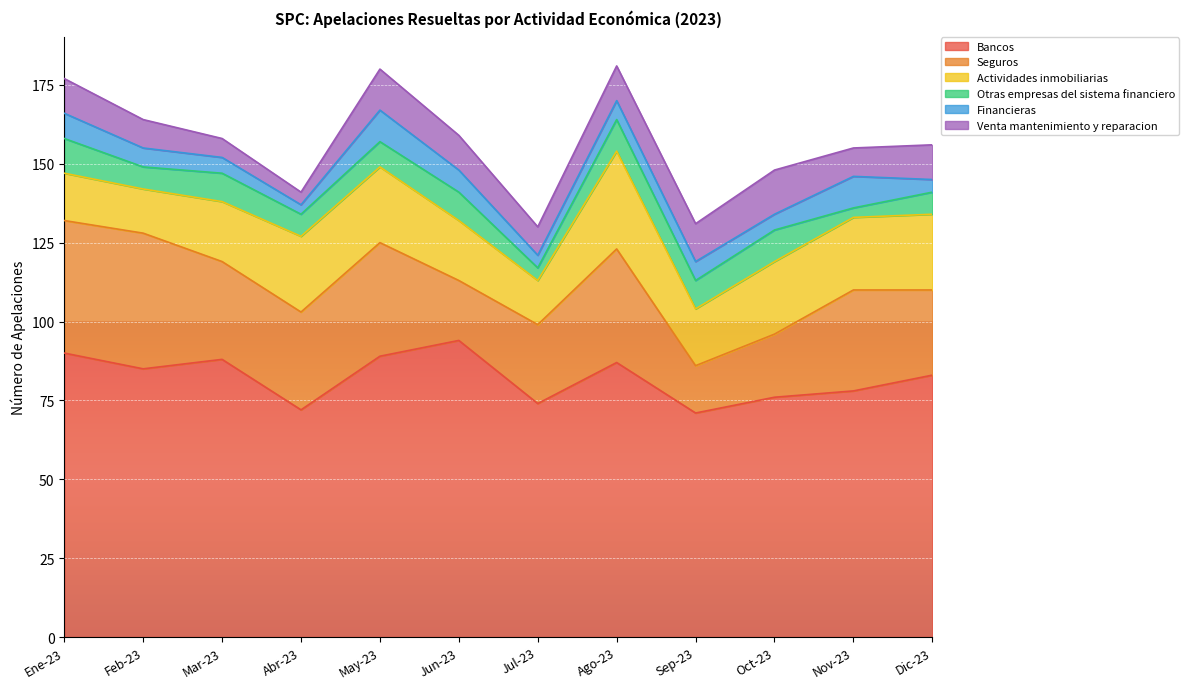

Where does the Seguros series first go above 31?

Ene-23